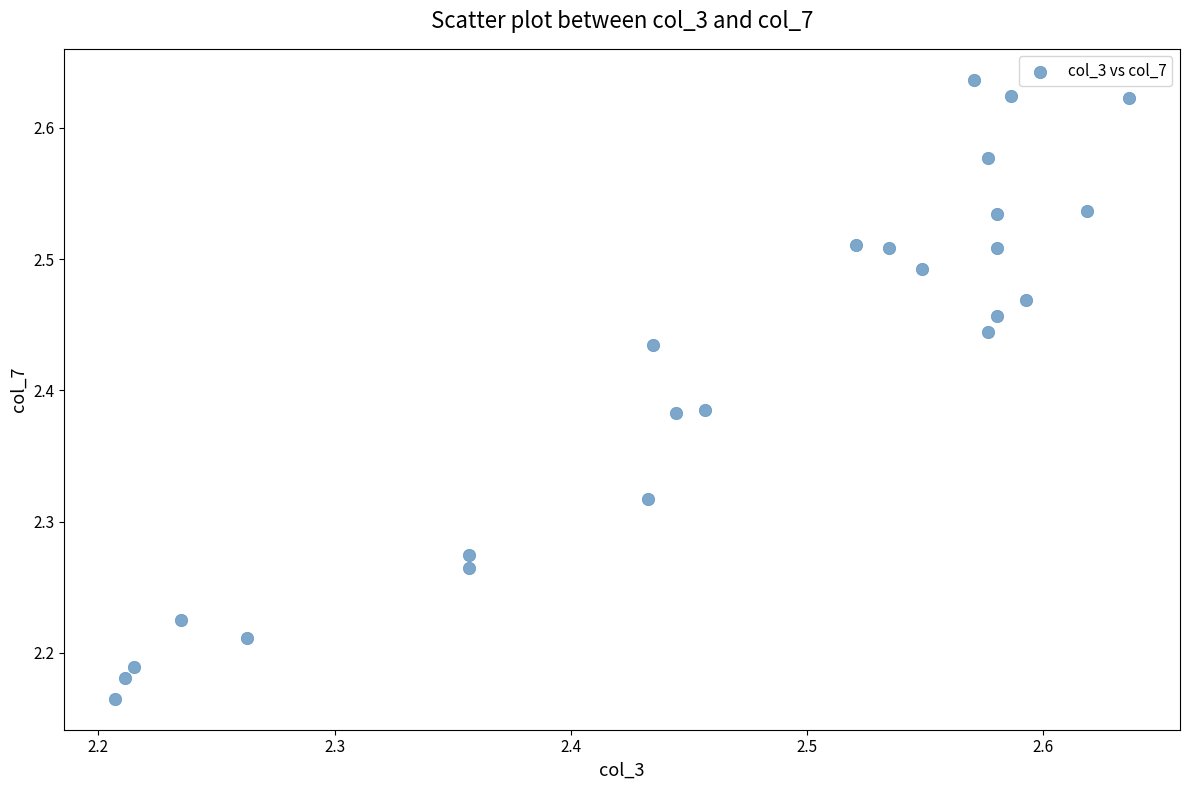

What is the range of Y values (max minus min)?

0.5